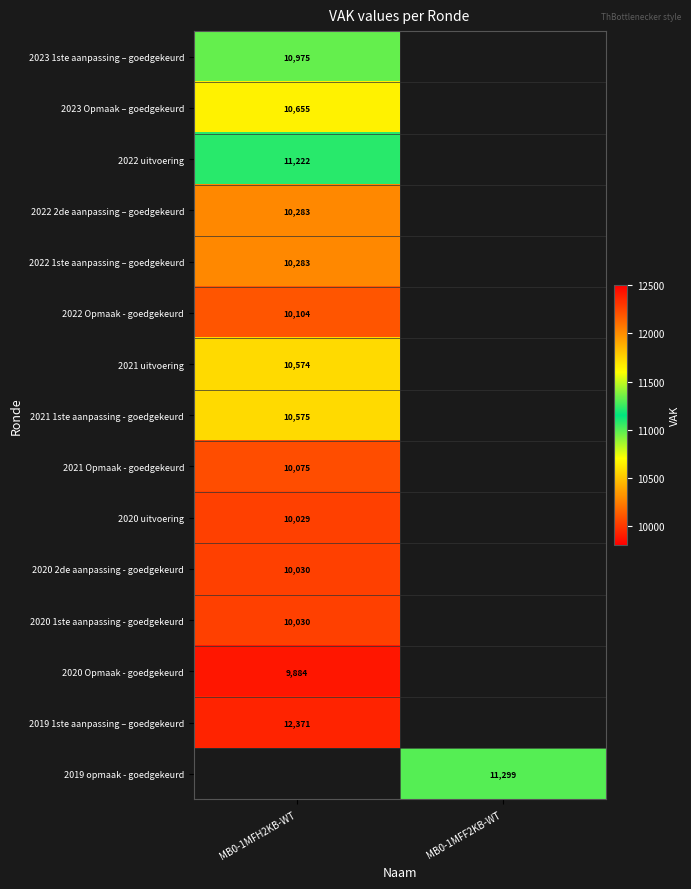

Is it true that 2020 1ste aanpassing - goedgekeurd equals 10030 at MB0-1MFH2KB-WT?

True